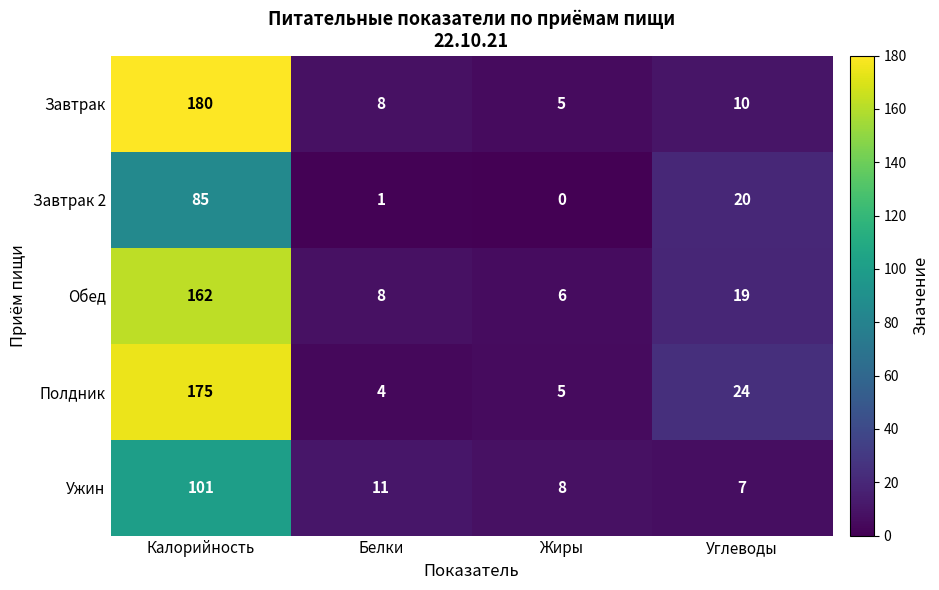

What is the average value of the Ужин series?

32